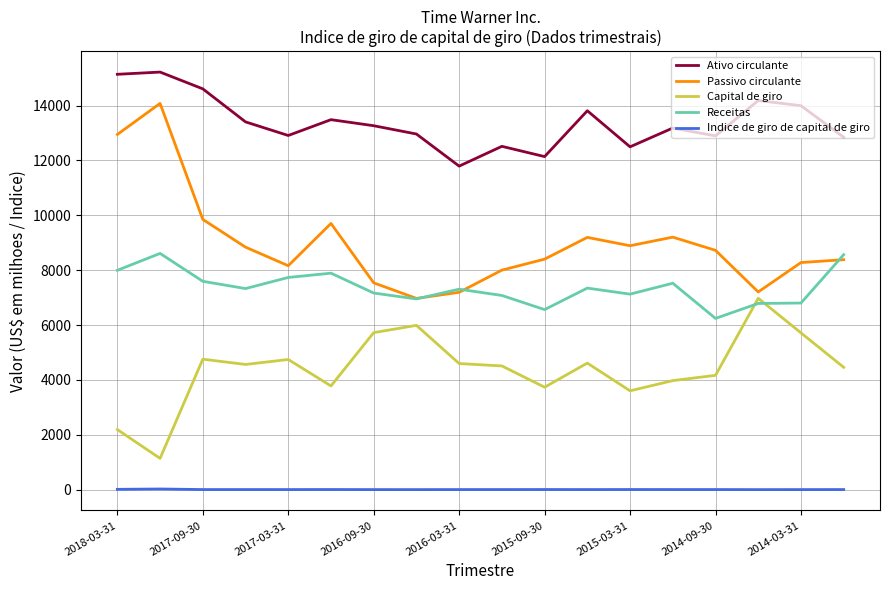

How many intersections are there between Capital de giro and Receitas?

2